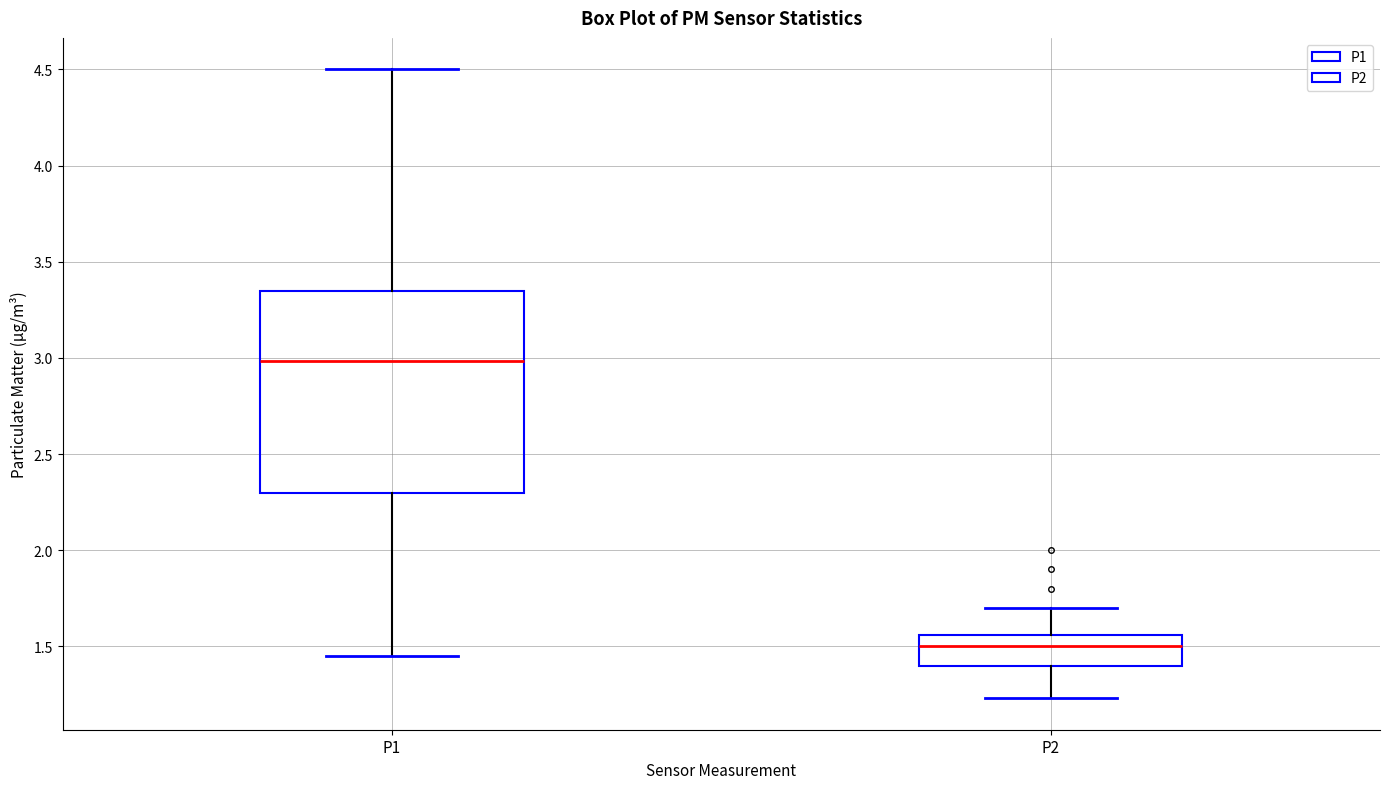

Where does the lower whisker of the box for P2 end on the y-axis? The values are not printed on the chart, so give them approximately, as read against the axis.

1.25